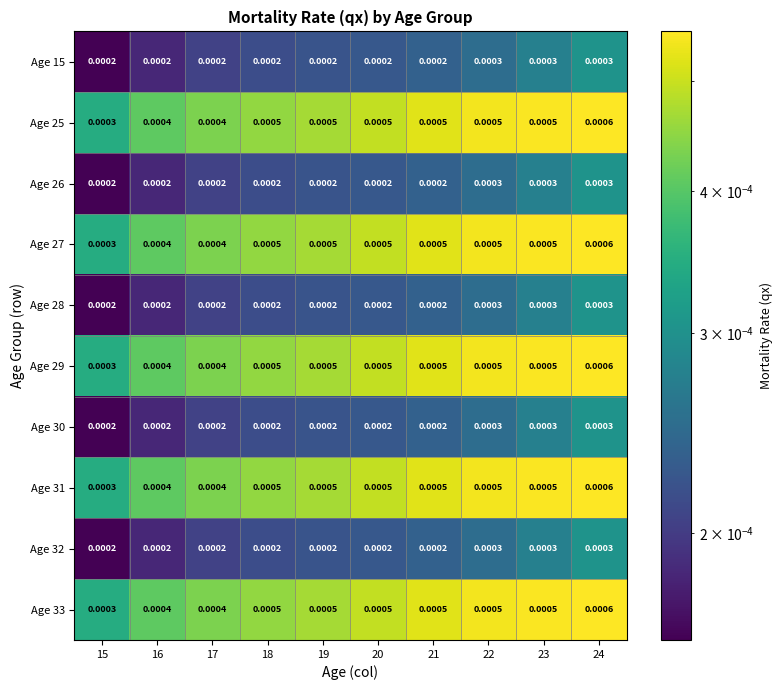

Is the value of Age 15 at 17 greater than the value of Age 31 at 17?

No